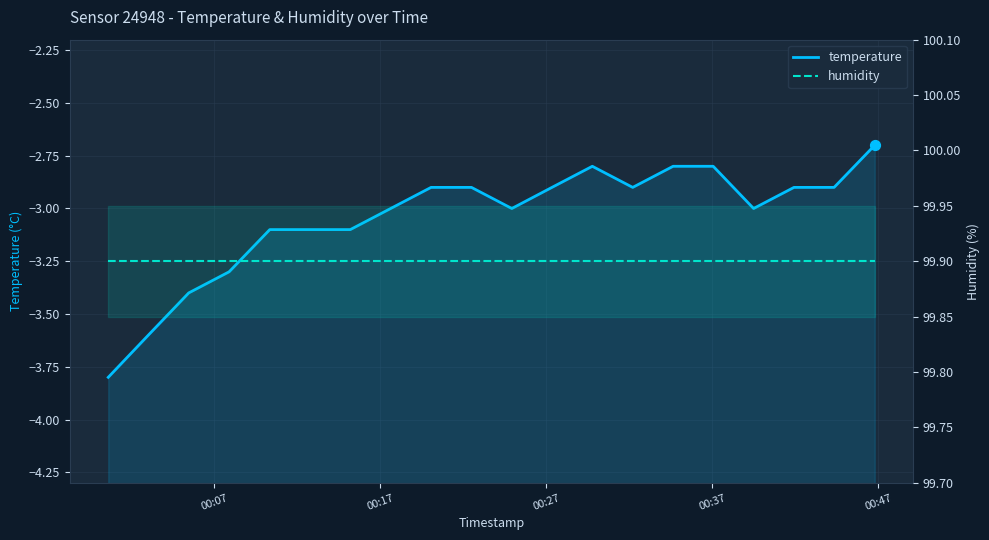

Is the value of humidity at 12 greater than the value of temperature at 13?

Yes